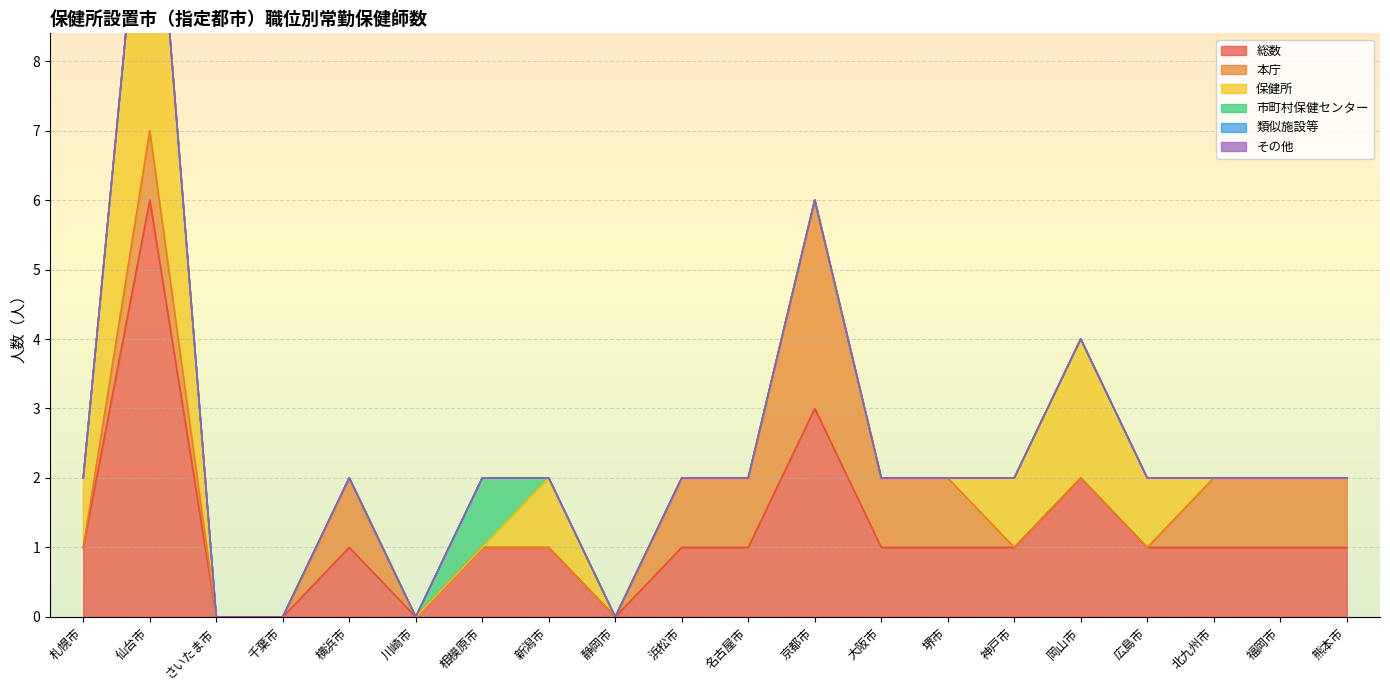

What is the label of the 15th point from the right?

川崎市